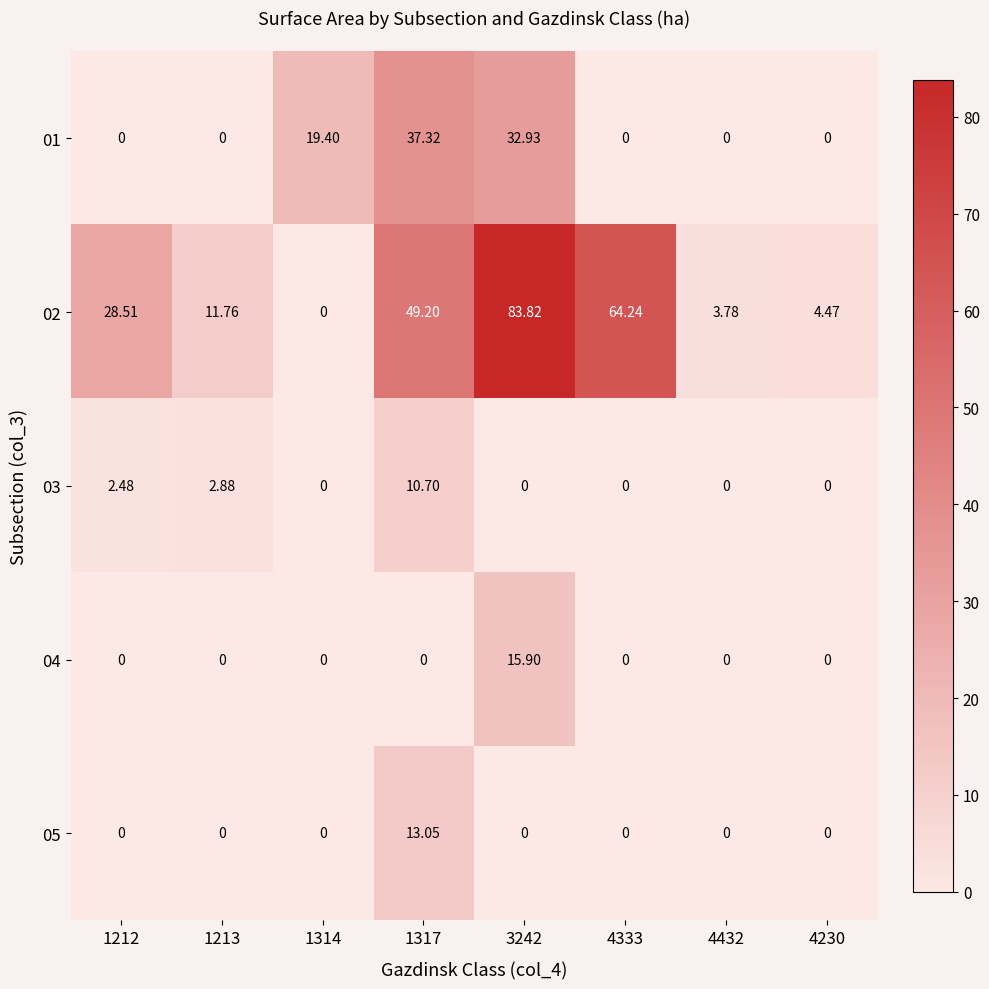

Is the value of 01 at 1212 greater than the value of 02 at 3242?

No